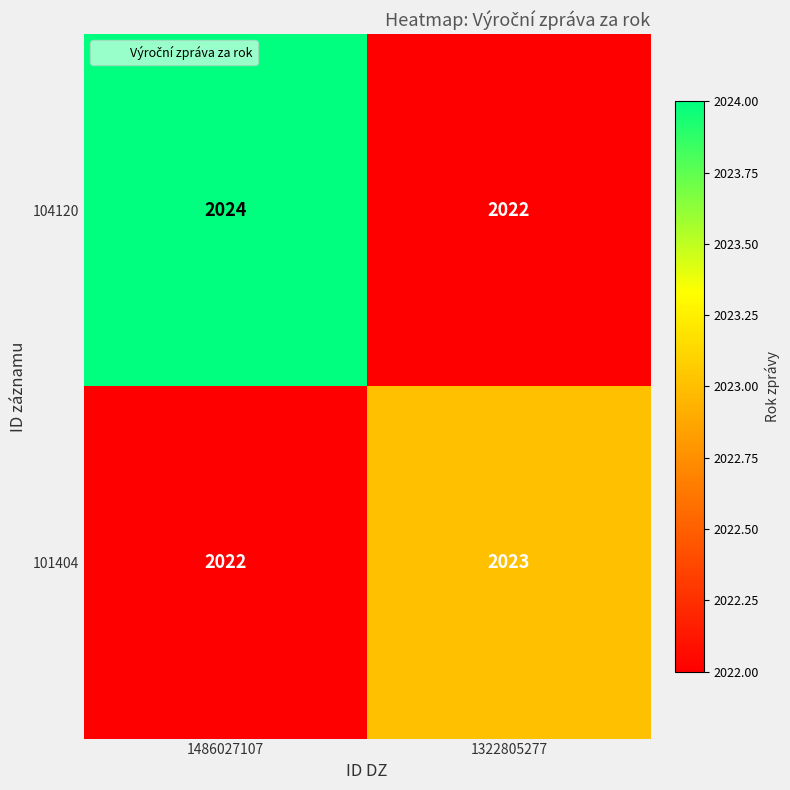

True or false: 101404 has a value of 2022 at 1486027107.

True